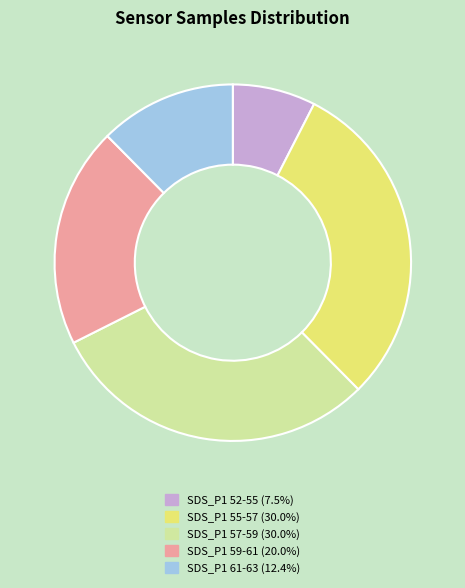

Is there any slice that represents more than half of the pie?

No